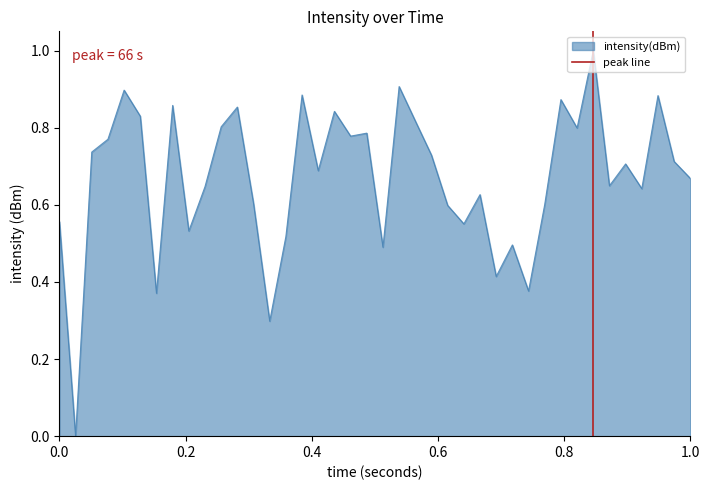

What is the maximum value for intensity(dBm)?

1.0